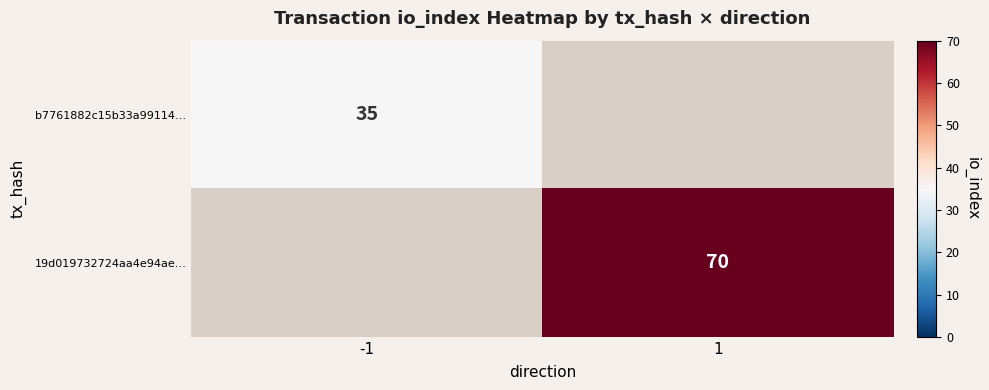

Is the value of b7761882c15b33a99114… at -1 greater than the value of 19d019732724aa4e94ae… at 1?

No